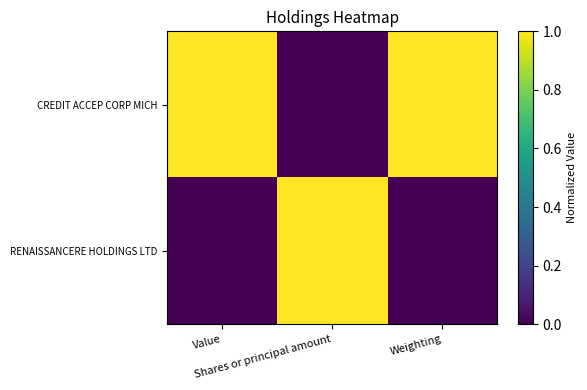

Reading left to right, extract all data points from this chart.

CREDIT ACCEP CORP MICH: Value=1	Shares or principal amount=0	Weighting=1
RENAISSANCERE HOLDINGS LTD: Value=0	Shares or principal amount=1	Weighting=0